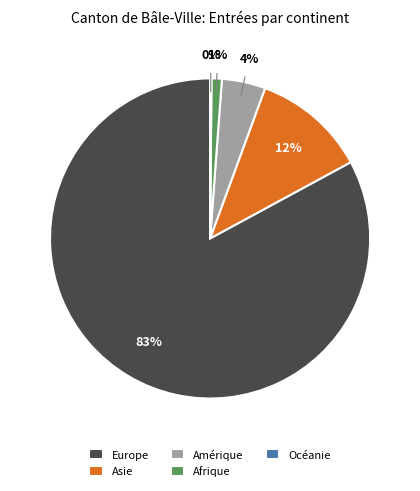

What is the largest slice in the pie chart?

Europe